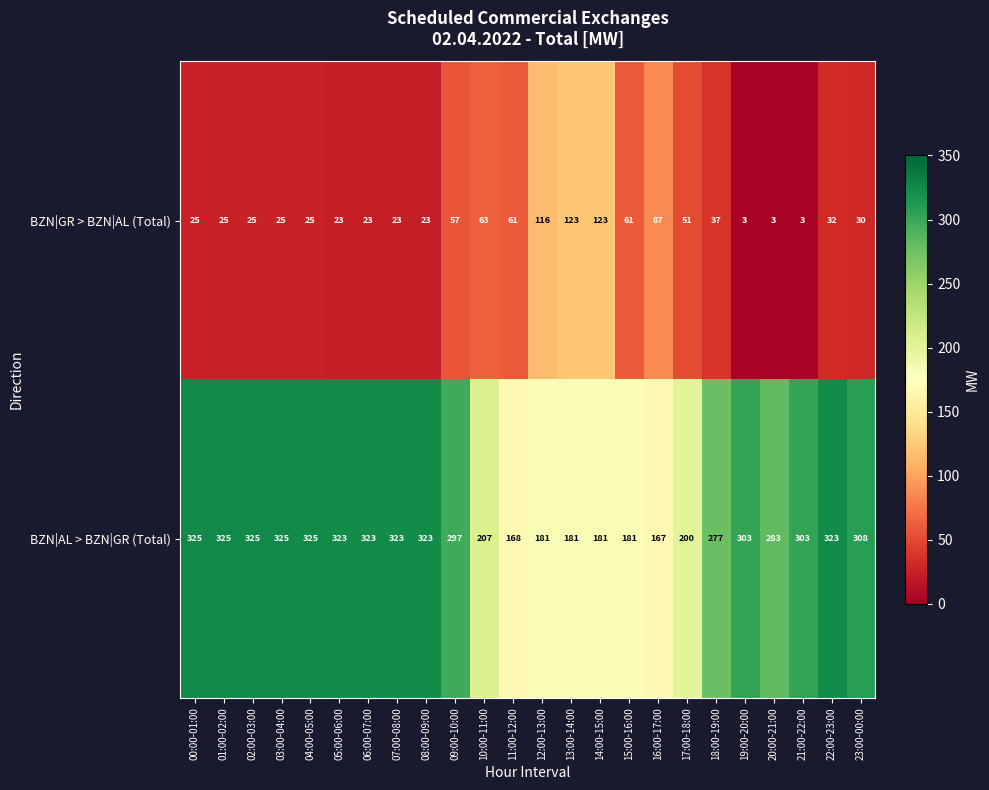

At which label does BZN|AL > BZN|GR (Total) first exceed 303?

00:00-01:00